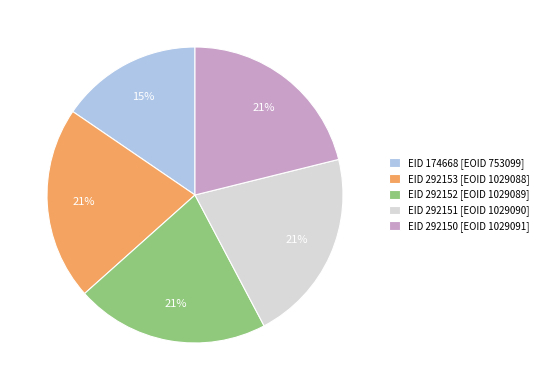

How many segments does this pie chart have?

5